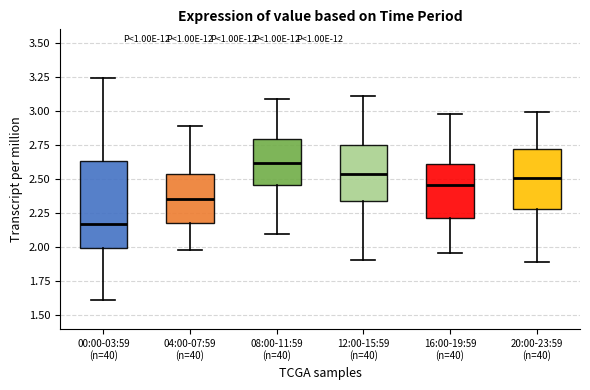

Which box has the highest median line?

08:00-11:59 (n=40)